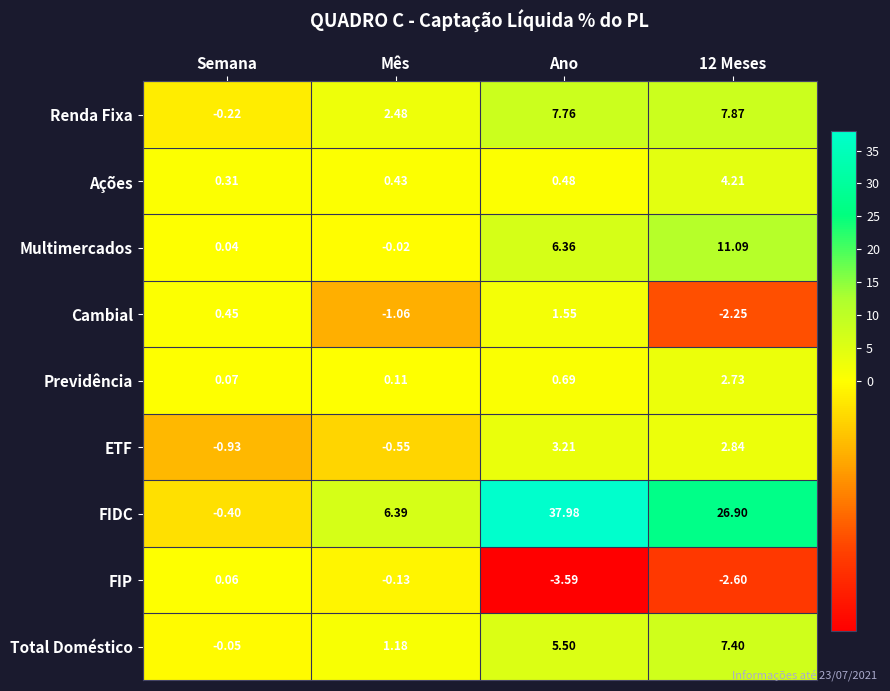

Where does the FIDC series first go above 26?

Ano